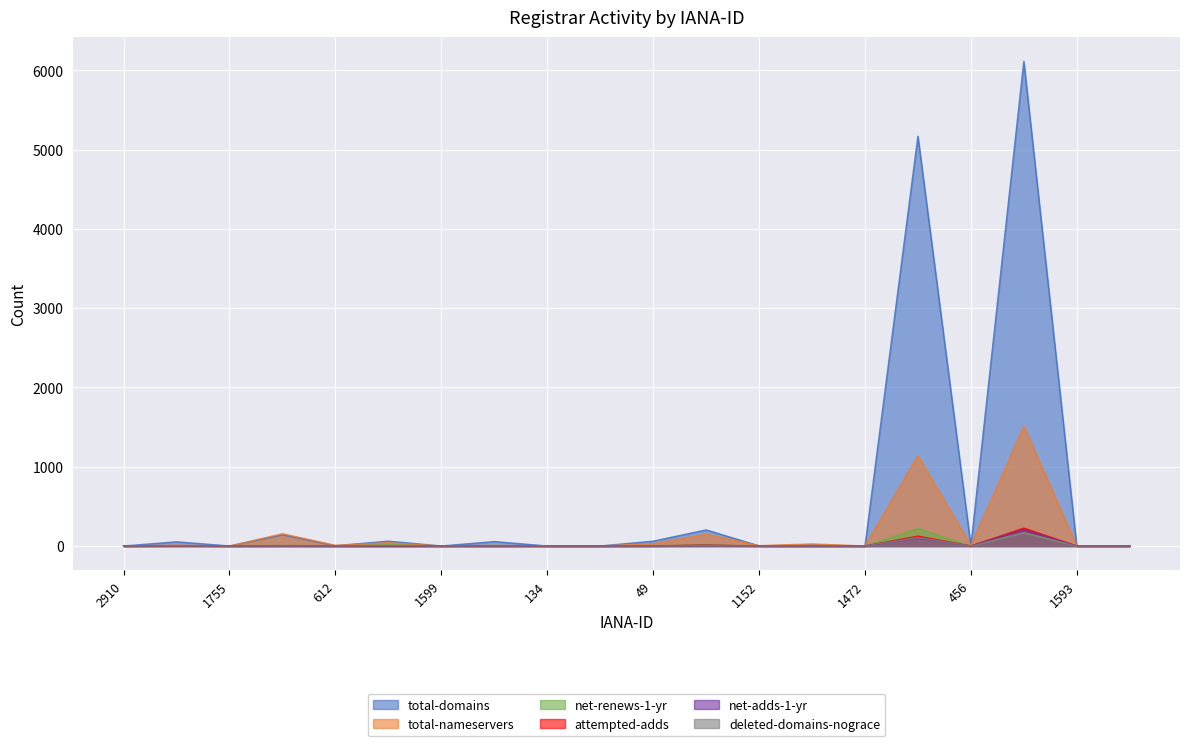

How many values in net-adds-1-yr are above zero?

5